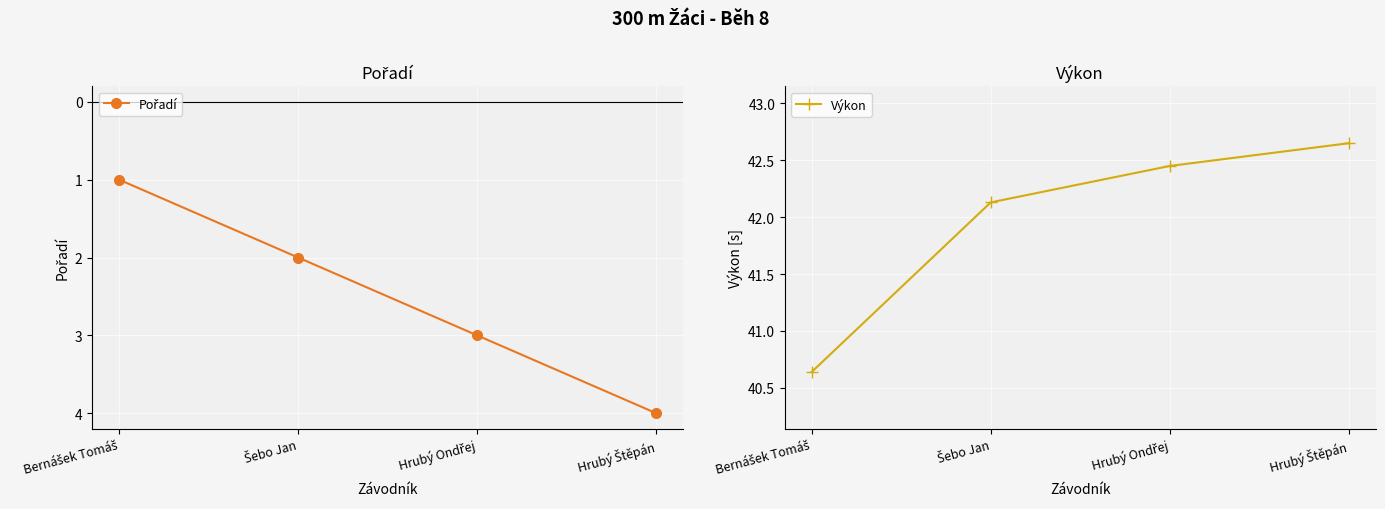

True or false: Výkon has more than 2 interior local peaks.

False